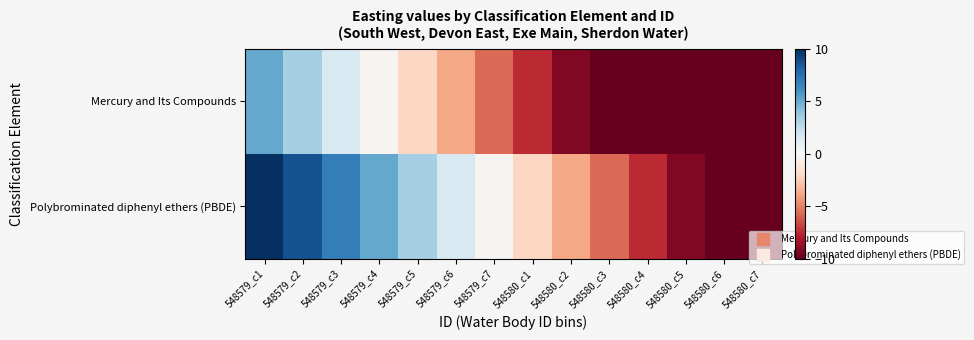

How many distinct data groups are displayed?

2